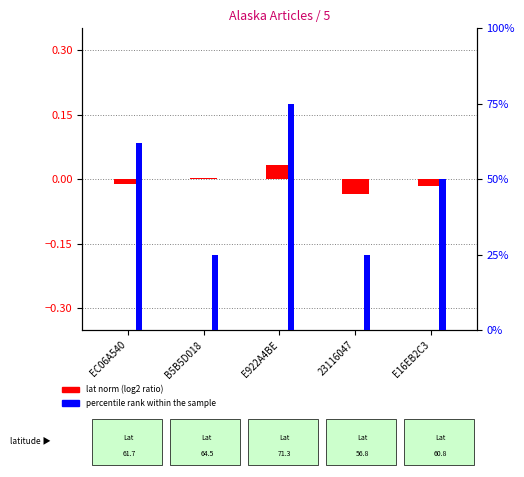

Reading left to right, transcribe all the data shown in this chart.

lat norm (log2 ratio): -0.0	0.0	0.0	-0.0	-0.0
percentile rank within the sample: 62.0	25.0	75.0	25.0	50.0